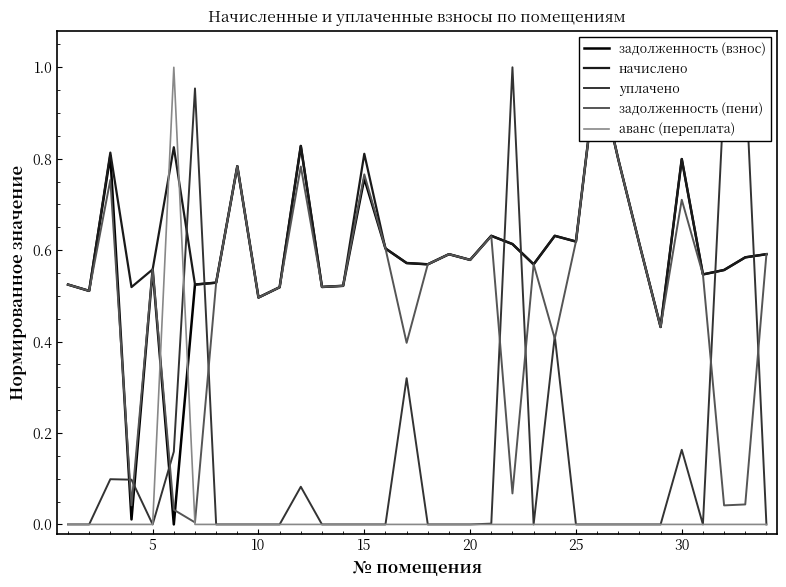

The value of аванс (переплата) at 30 is 0.0. True or false?

True